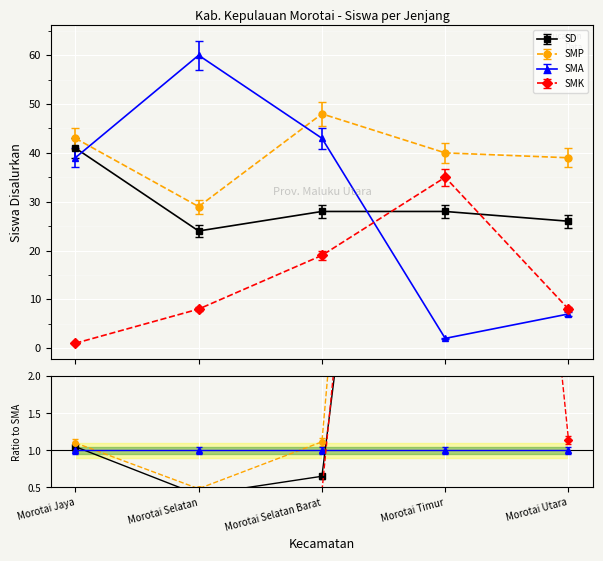

How many intersections are there between SMK and SMA?

1